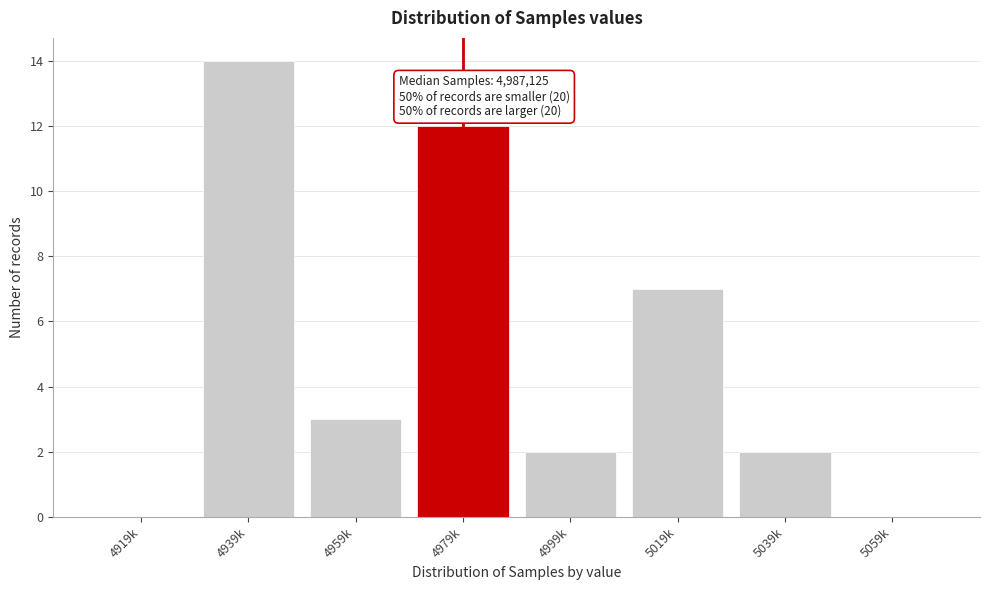

Reading right to left, extract all data points from this chart.

5059k=0	5039k=2	5019k=7	4999k=2	4979k=12	4959k=3	4939k=14	4919k=0